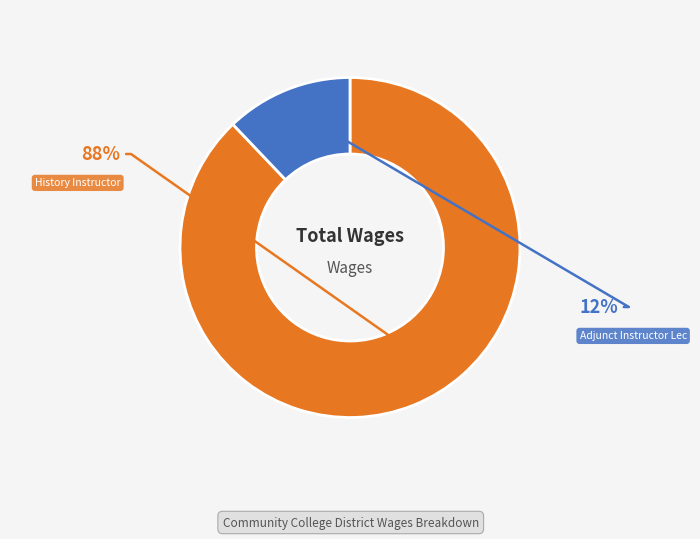

To the nearest percent, what portion does History Instructor represent?

88%